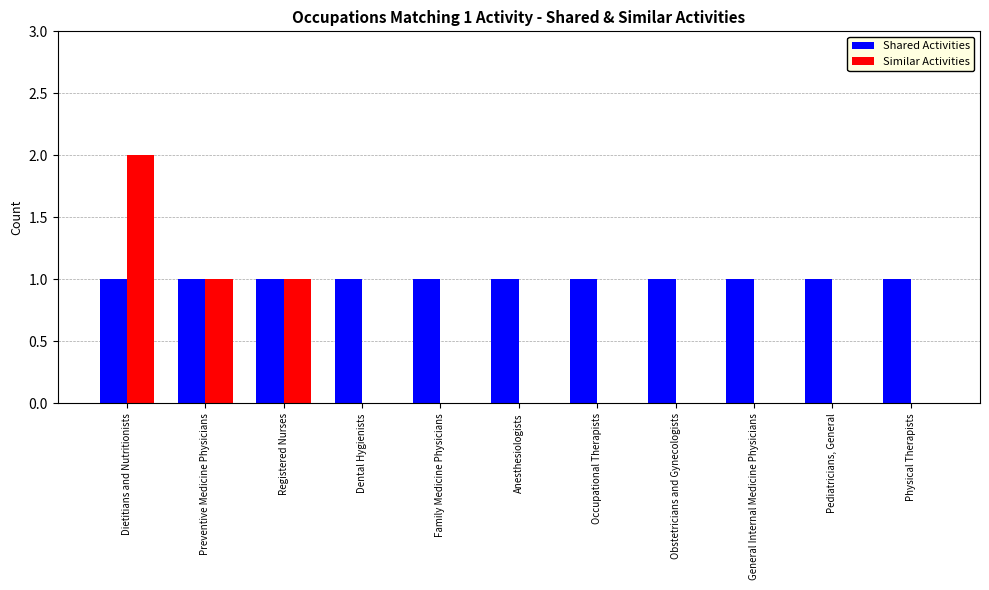

True or false: Similar Activities has a value of 0 at Obstetricians and Gynecologists.

True